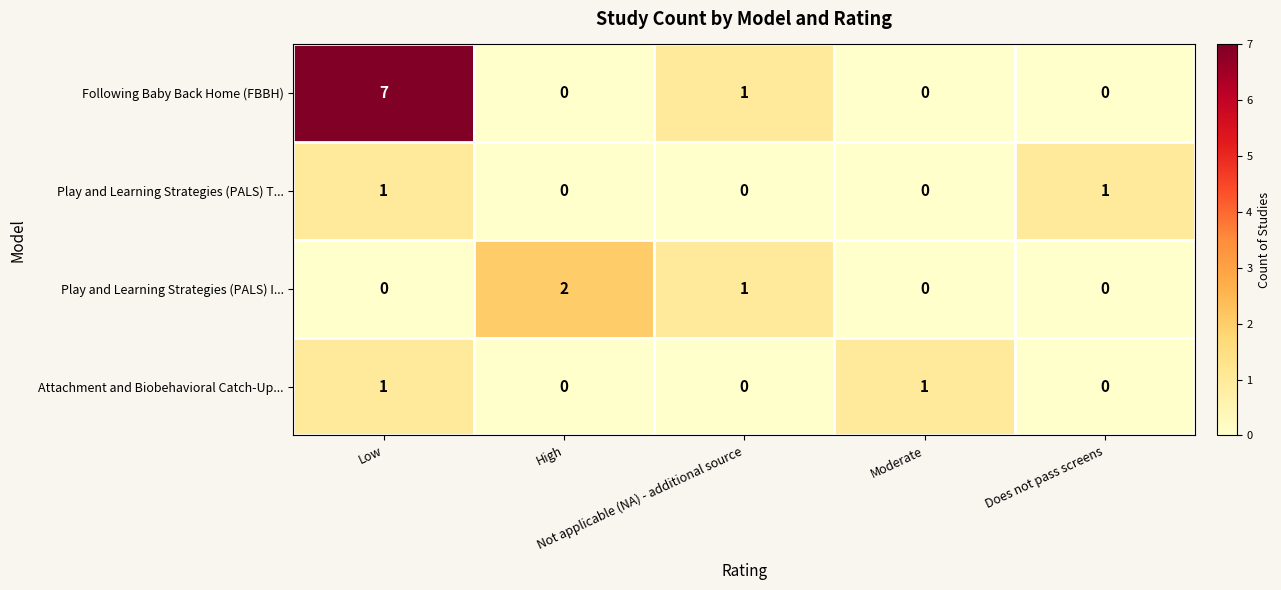

What is the highest value of the Following Baby Back Home (FBBH) series?

7